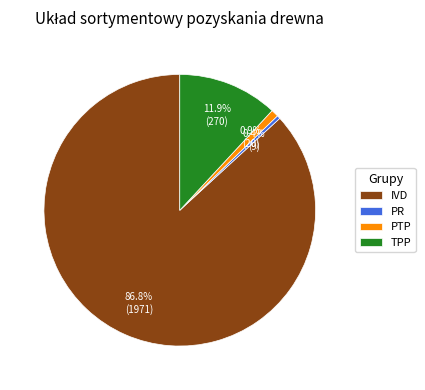

To the nearest percent, what is the combined percentage of PTP and PR?

1%